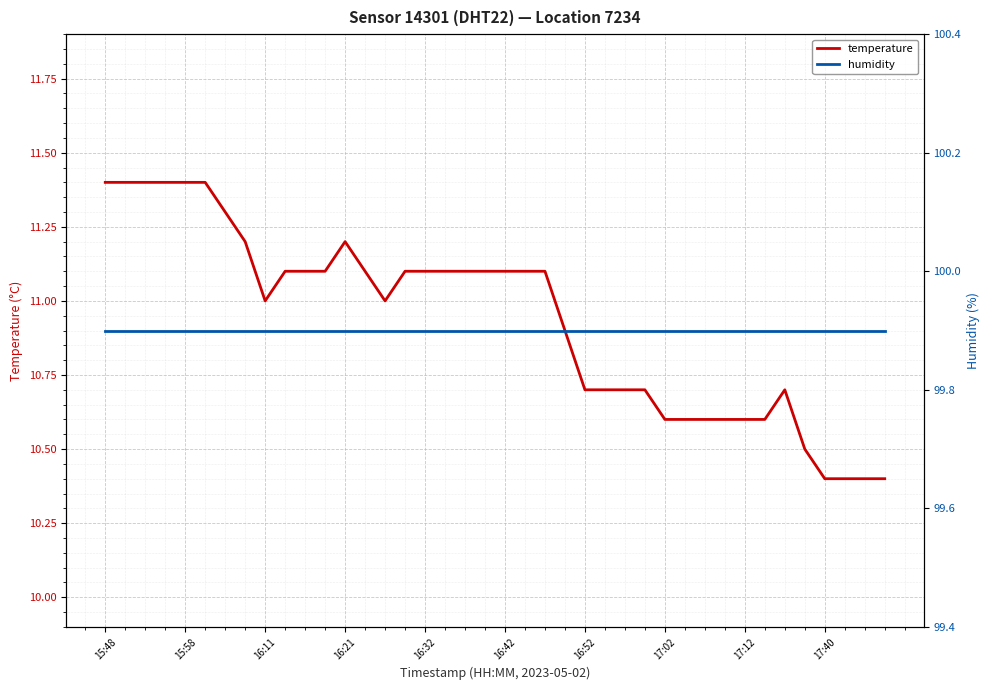

What is the average value of the humidity series?

99.9